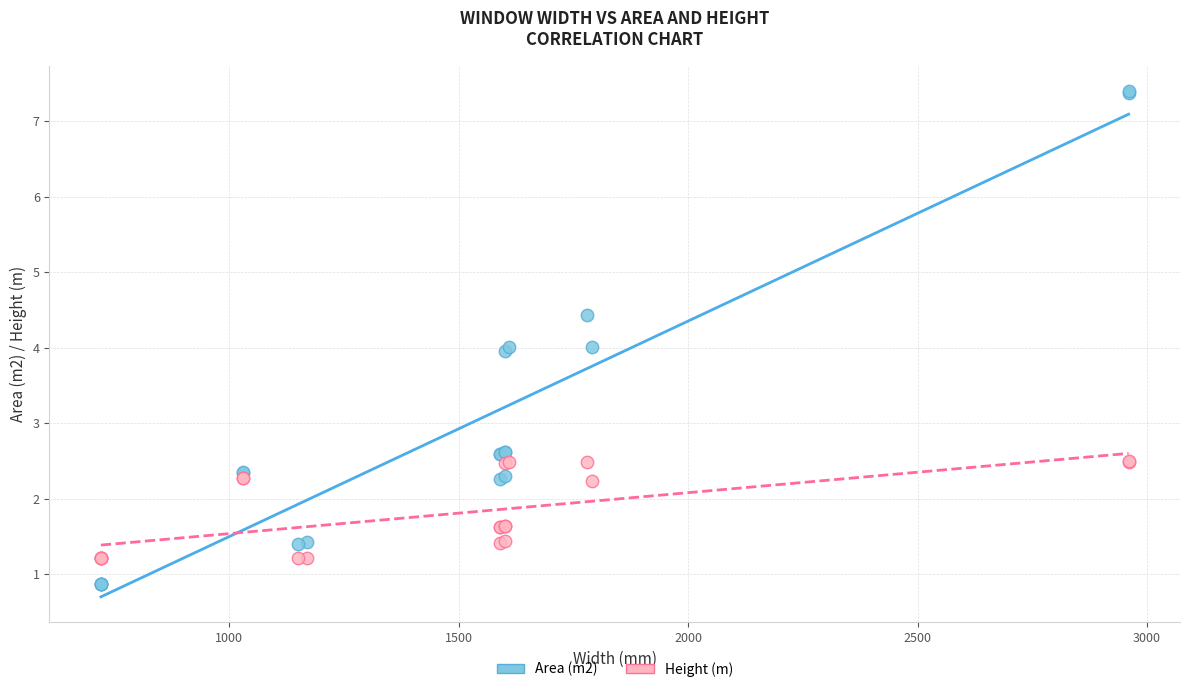

Which series contains the lowest Y value?

Area (m2)